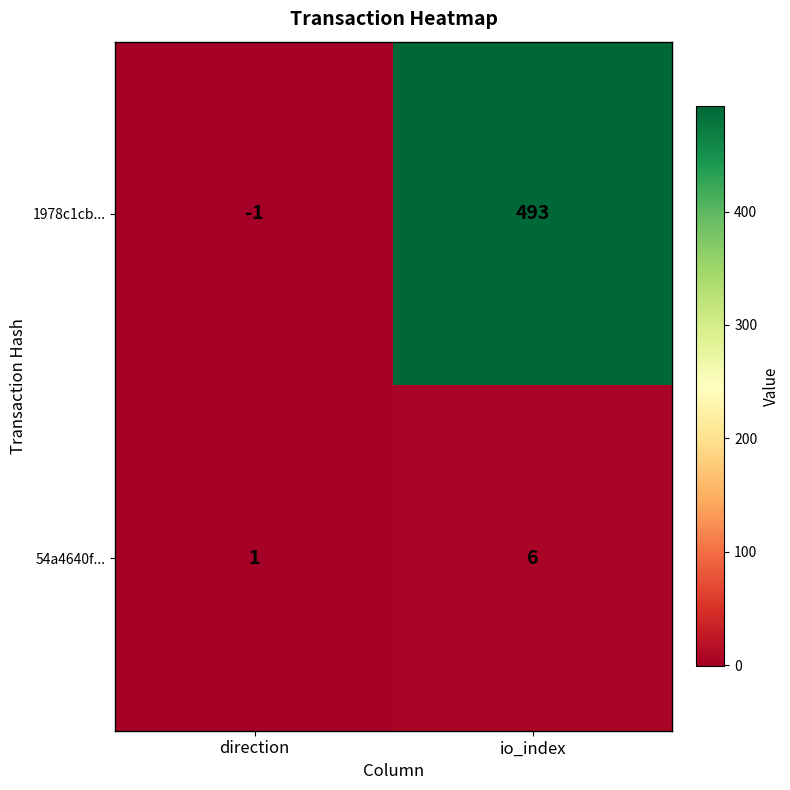

Rank the series by their average value, from lowest to highest.

54a4640f..., 1978c1cb...